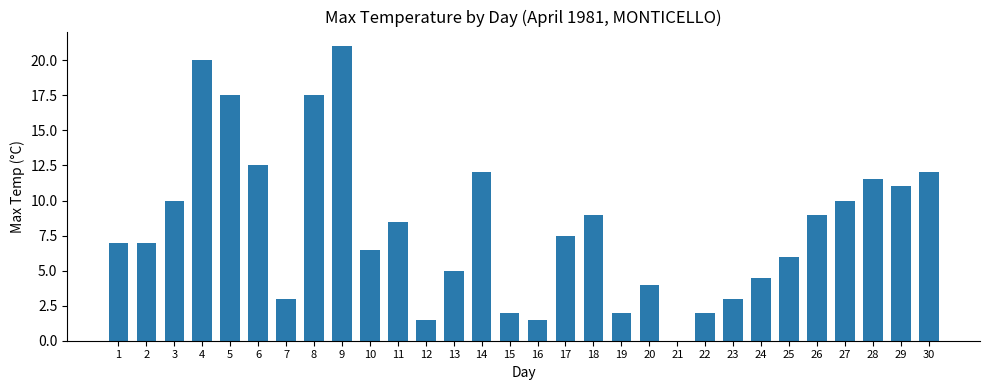

What is the sum of the values at 22 and 18?

11.0